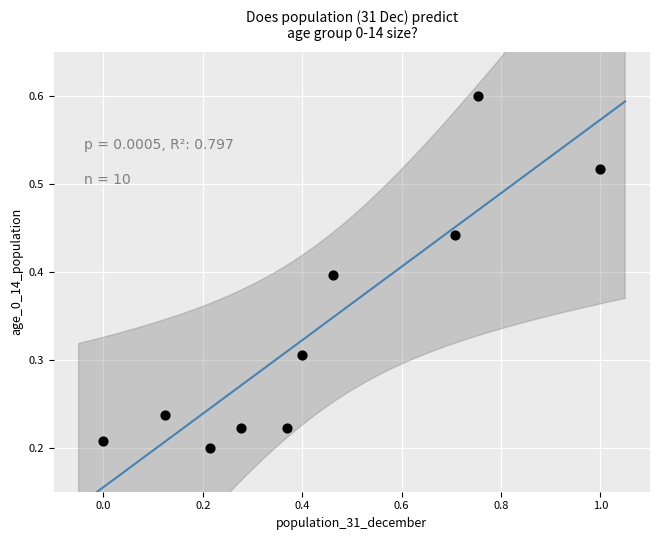

What is the range of X values (max minus min)?

1.0